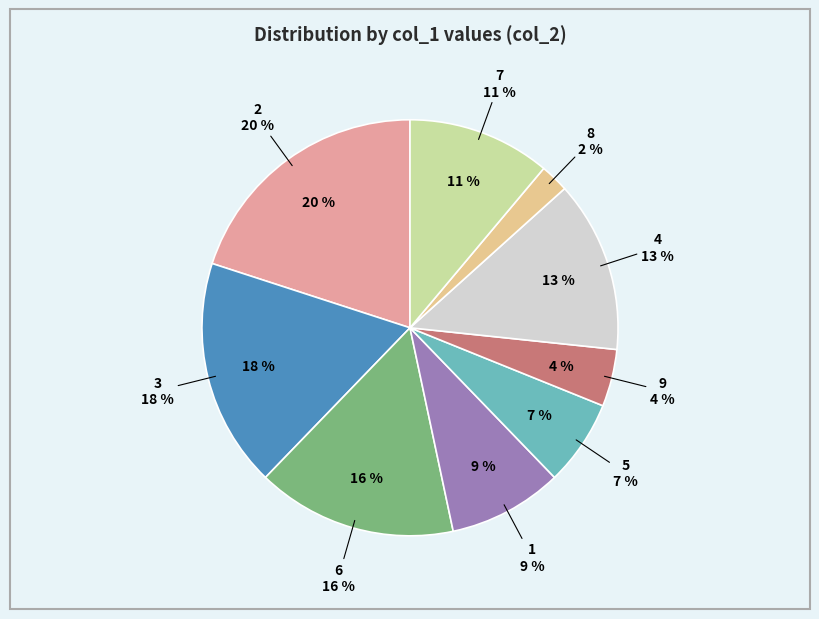

True or false: 5 accounts for 1% of the total.

False